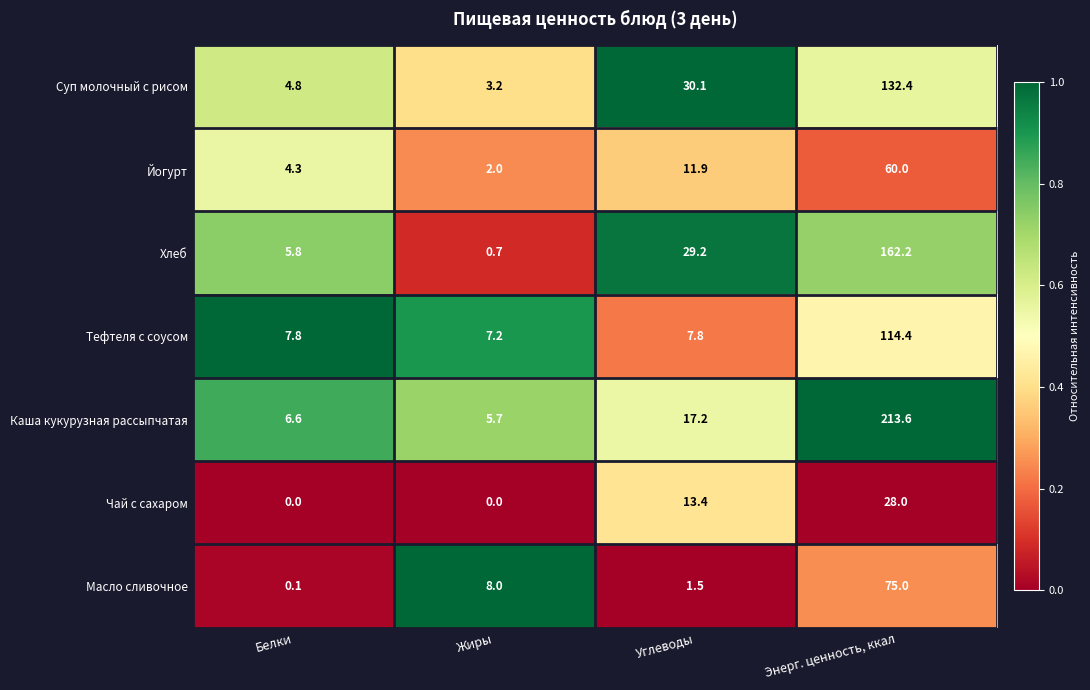

What is the lowest value of the Суп молочный с рисом series?

3.2